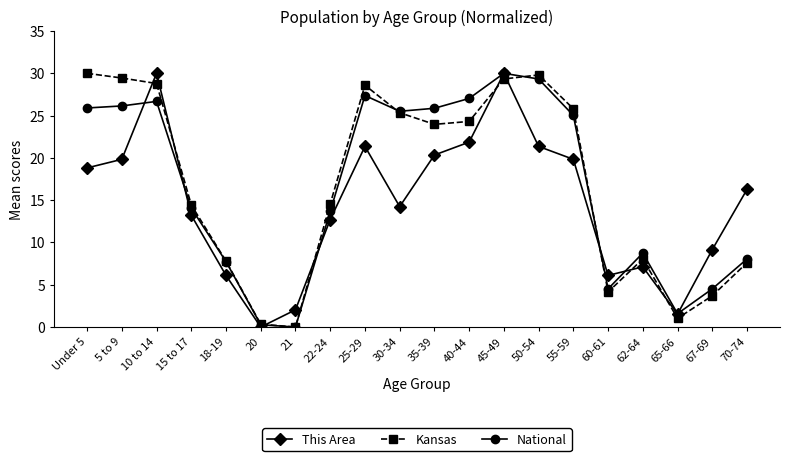

What is the spread (max minus min) of values at 5 to 9?

9.6